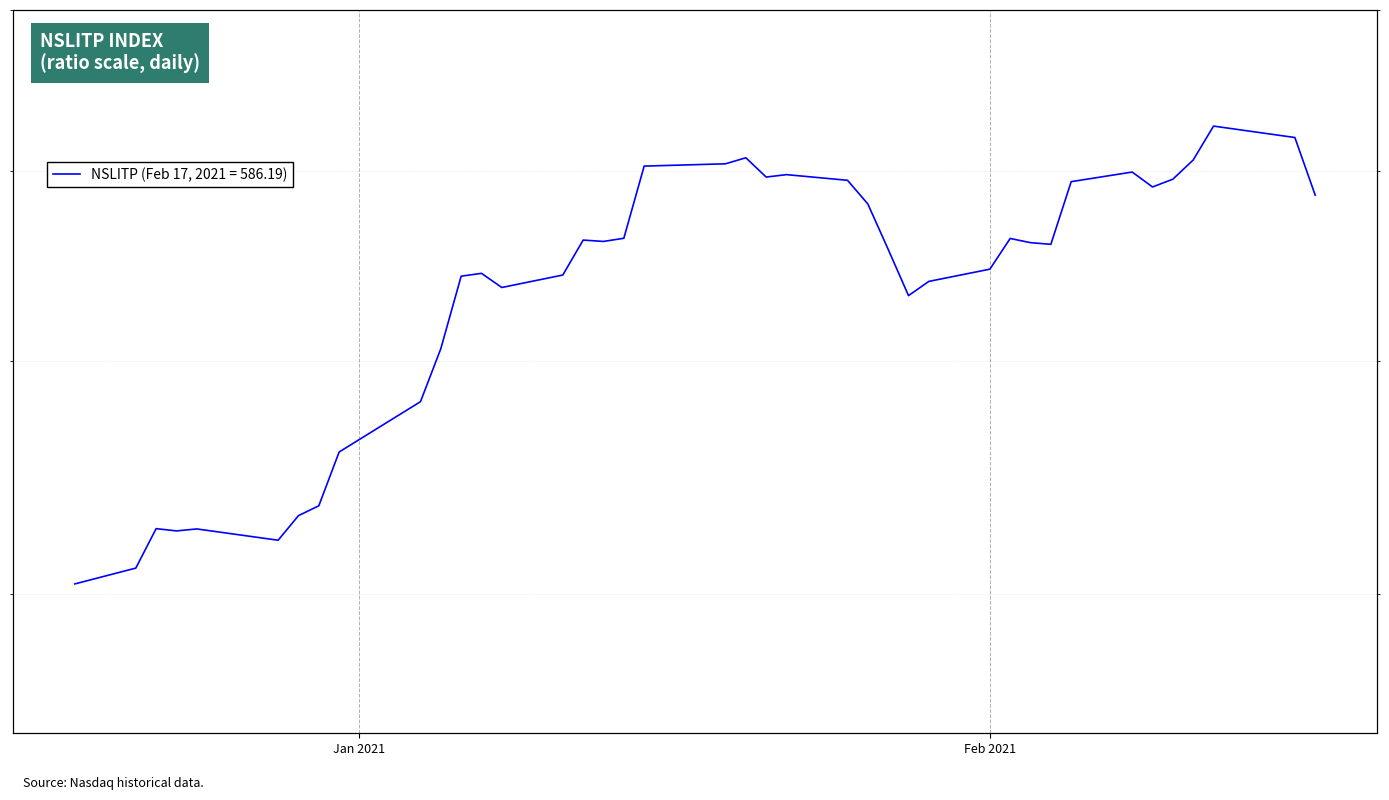

The value at 30 is 904.6. True or false?

False